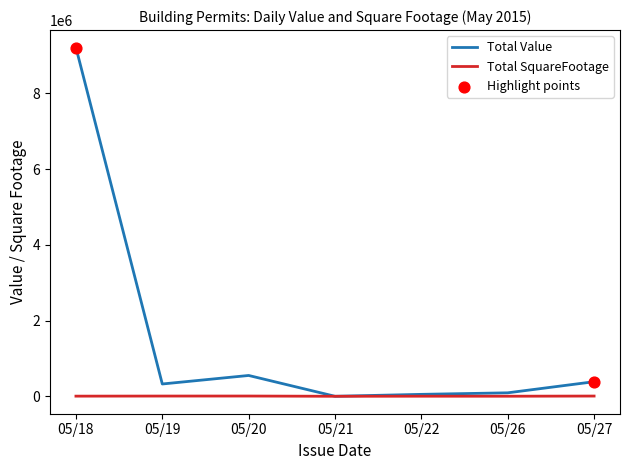

Which series has the largest range (max minus min)?

Total Value